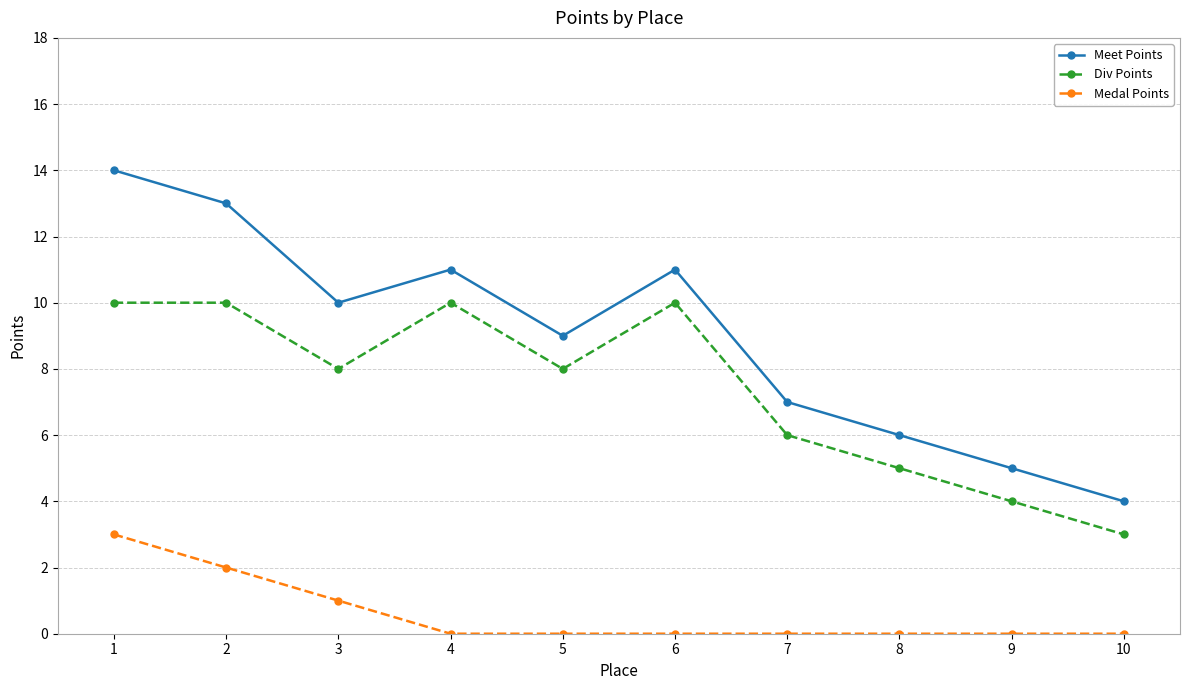

What is the maximum value shown in the chart?

14